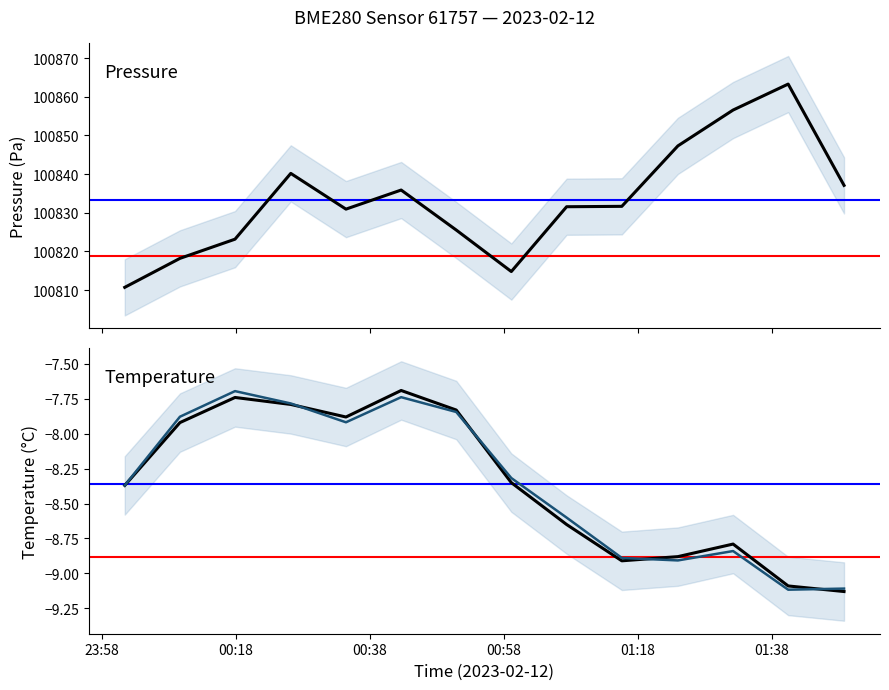

Reading left to right, transcribe all the data shown in this chart.

pressure: 100810.7	100818.2	100823.2	100840.2	100830.9	100835.9	100825.5	100814.8	100831.6	100831.7	100847.3	100856.6	100863.3	100837.1
temperature: -8.4	-7.9	-7.7	-7.8	-7.9	-7.7	-7.8	-8.3	-8.7	-8.9	-8.9	-8.8	-9.1	-9.1
temperature (smoothed): -8.4	-7.9	-7.7	-7.8	-7.9	-7.7	-7.8	-8.3	-8.6	-8.9	-8.9	-8.8	-9.1	-9.1